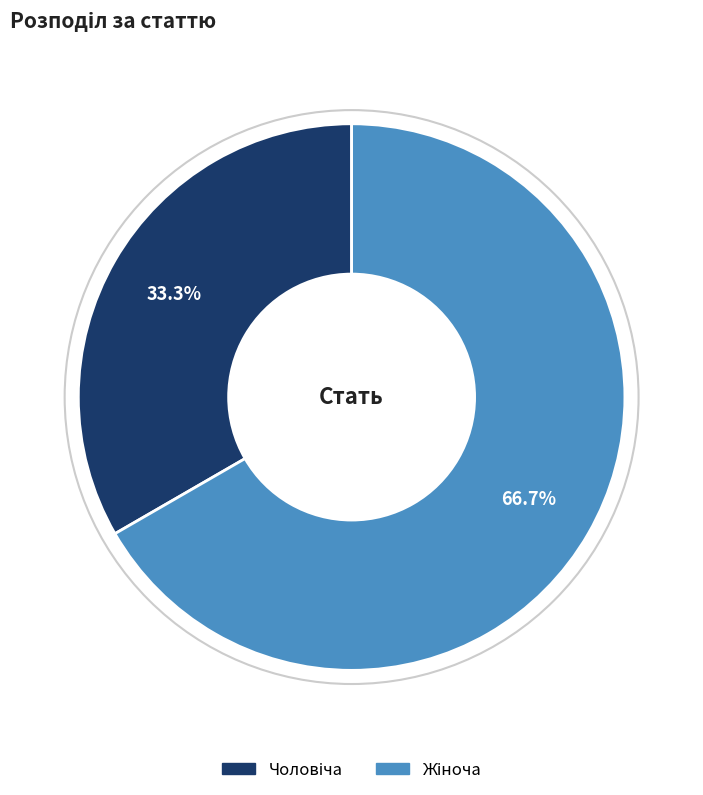

Is there any slice that represents more than half of the pie?

Yes